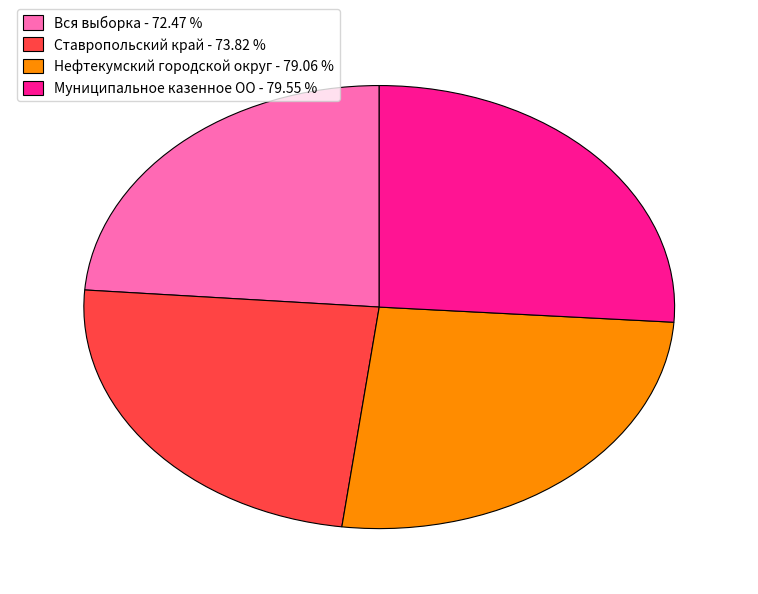

What is the ratio of the value at Муниципальное казенное ОО to the value at Ставропольский край?

1.1